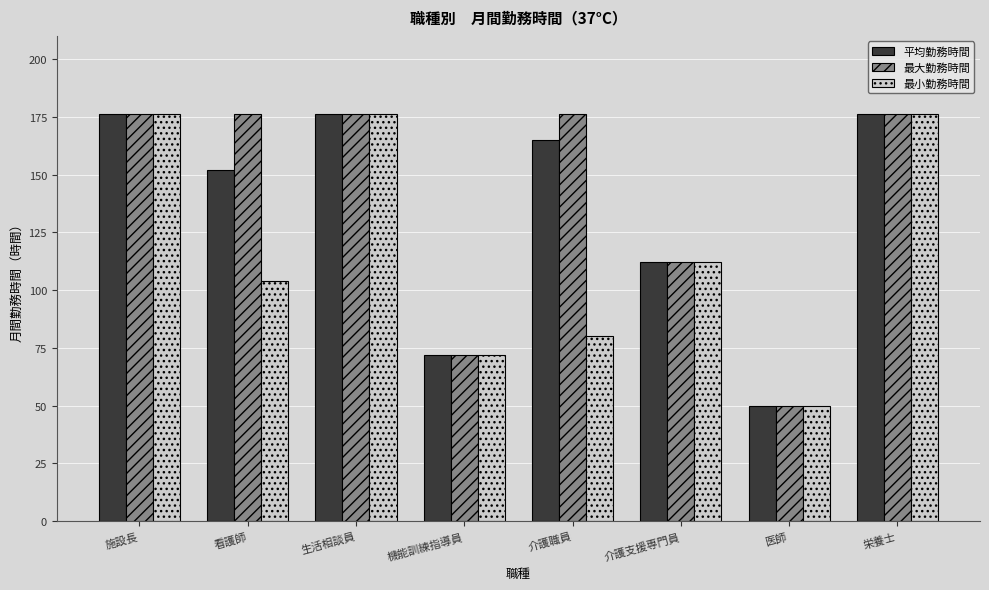

At which label does 平均勤務時間 reach its minimum?

医師